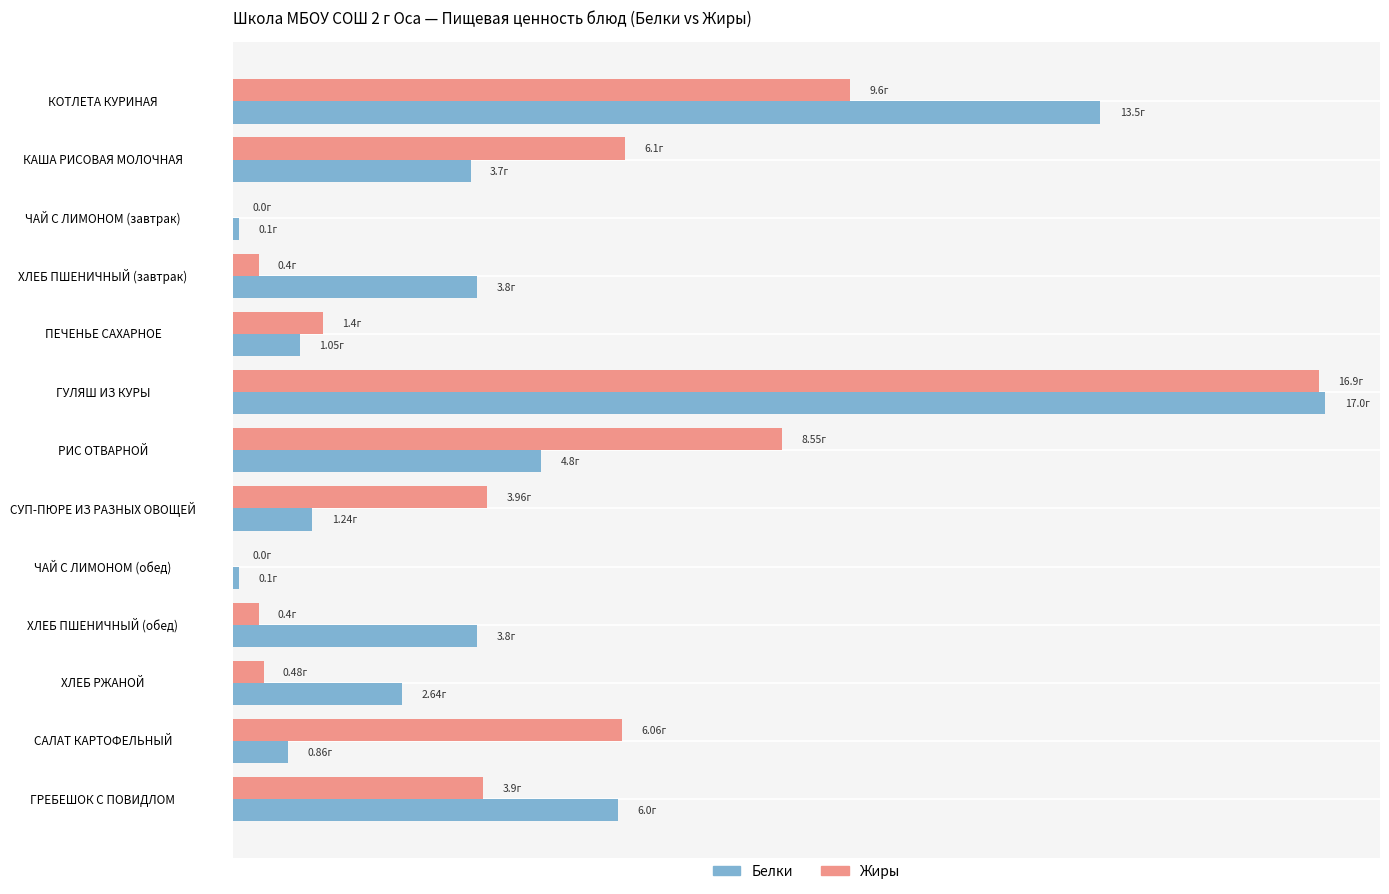

What are all the series names shown in the legend?

Белки, Жиры